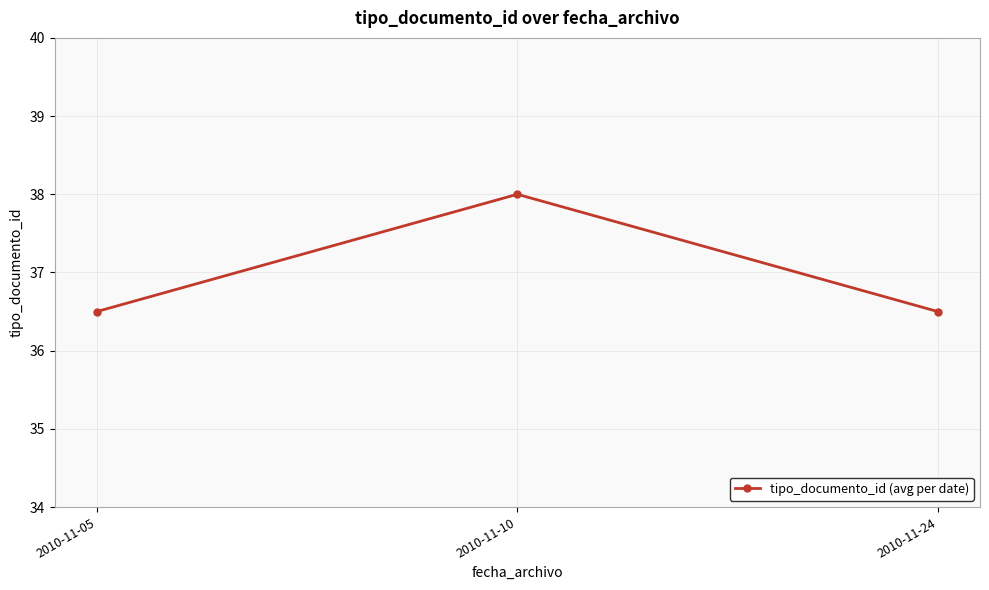

Read the value at 2010-11-24.

36.5